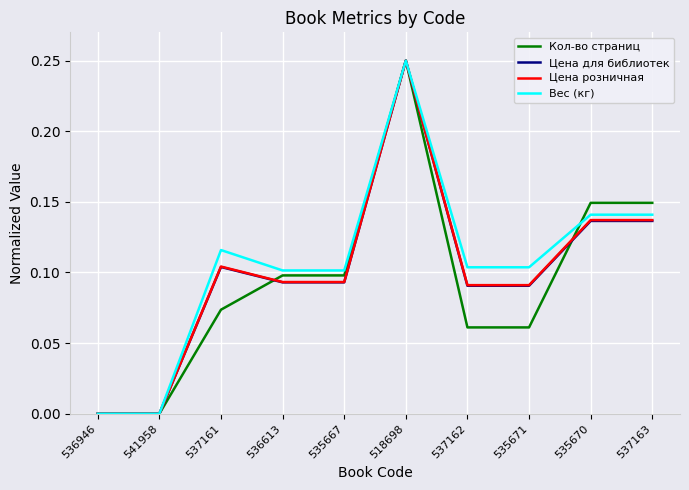

True or false: Цена для библиотек has more than 1 interior local peaks.

True